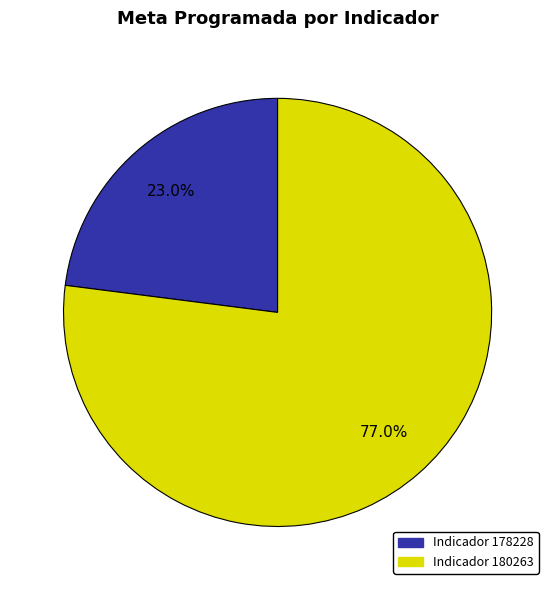

Is there a majority slice in this chart?

Yes